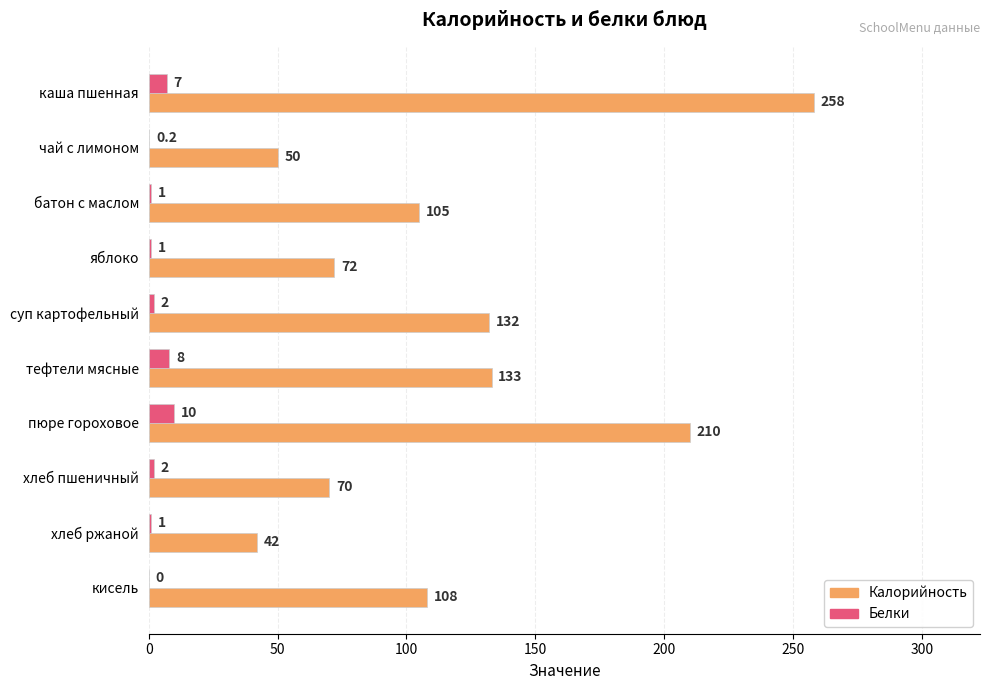

Read the Белки value at хлеб ржаной.

1.0